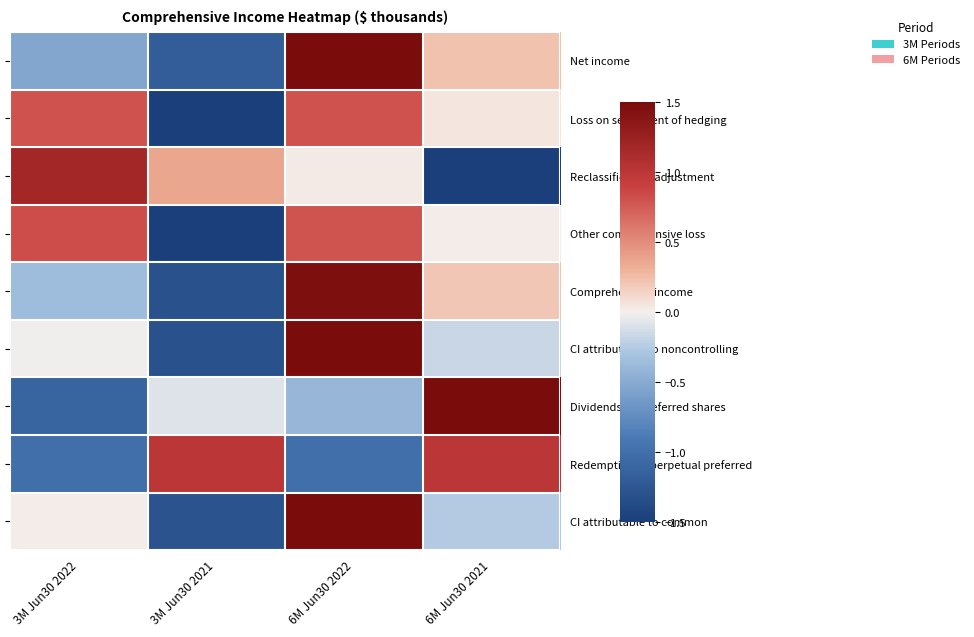

How many data points does each series have?

4